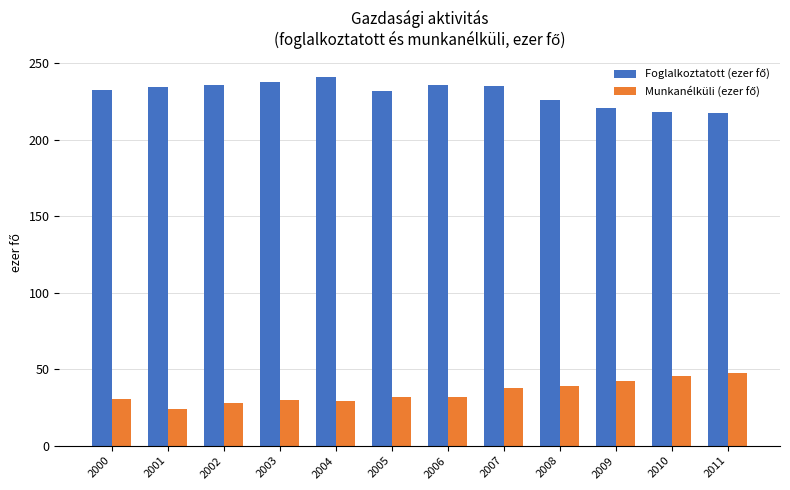

What is the spread (max minus min) of values at 2001?

210.1